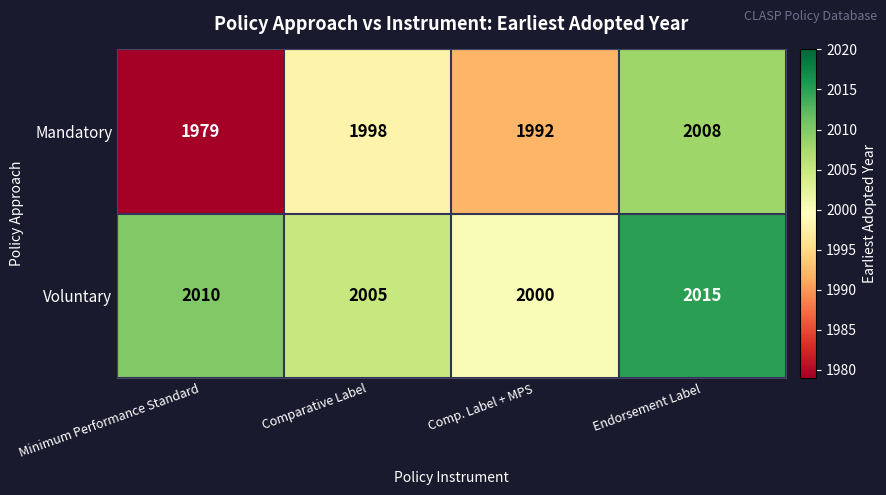

List the series in order of their peak value, lowest first.

Mandatory, Voluntary